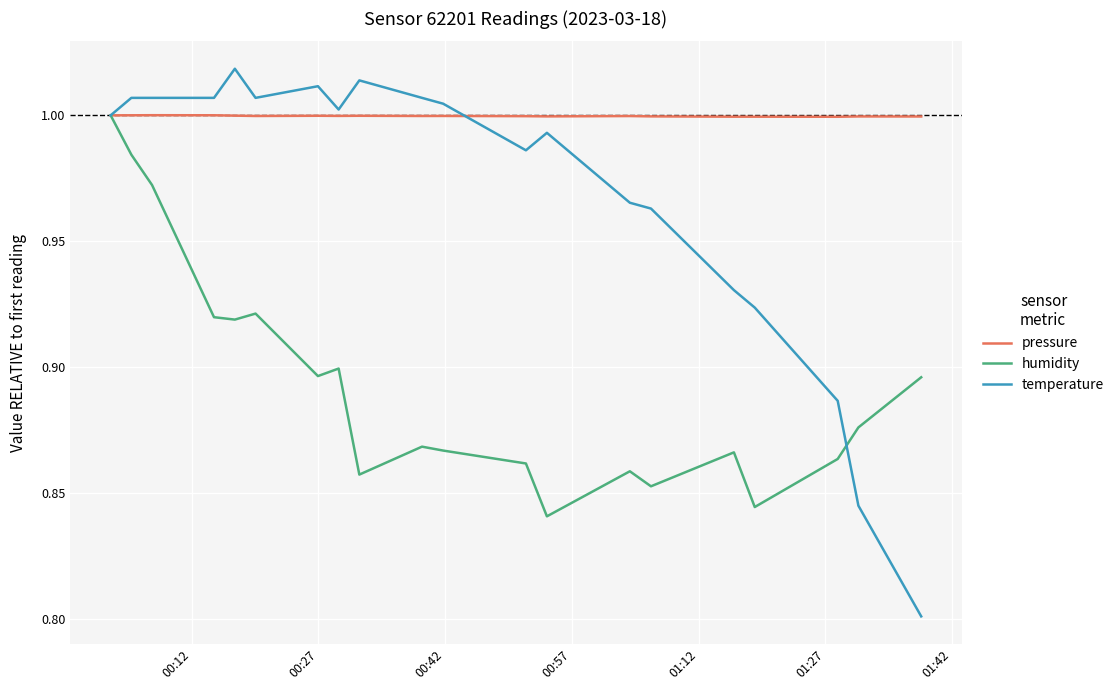

Which series has the largest range (max minus min)?

temperature